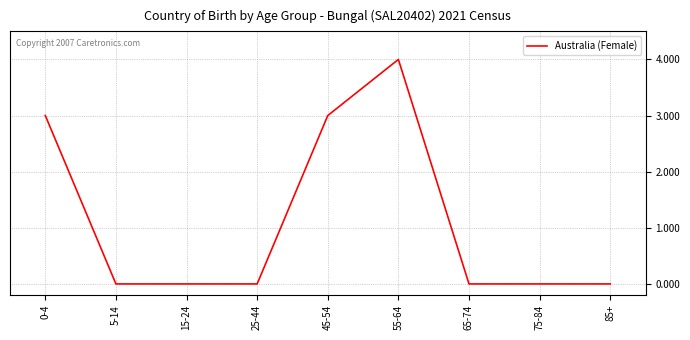

The value at 45-54 is 4. True or false?

False